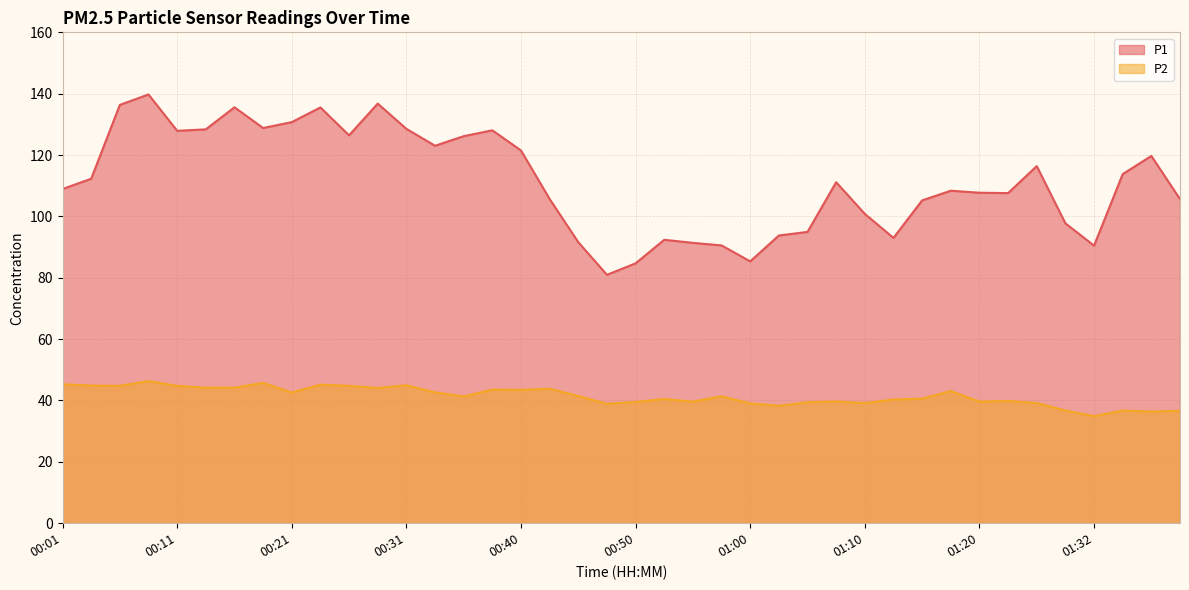

Which label corresponds to the largest value in the chart?

00:08